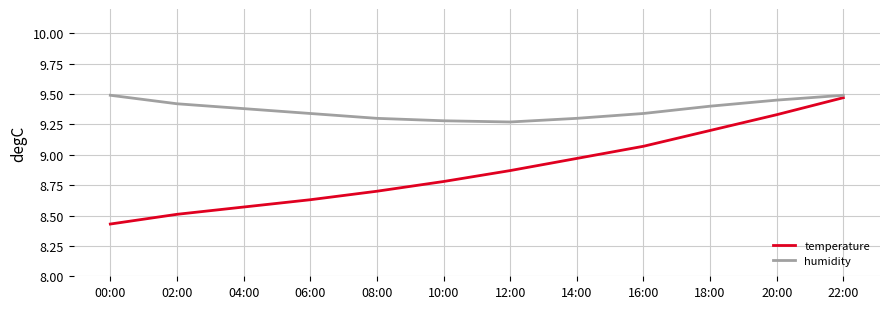

Which label corresponds to the smallest value in the chart?

00:00